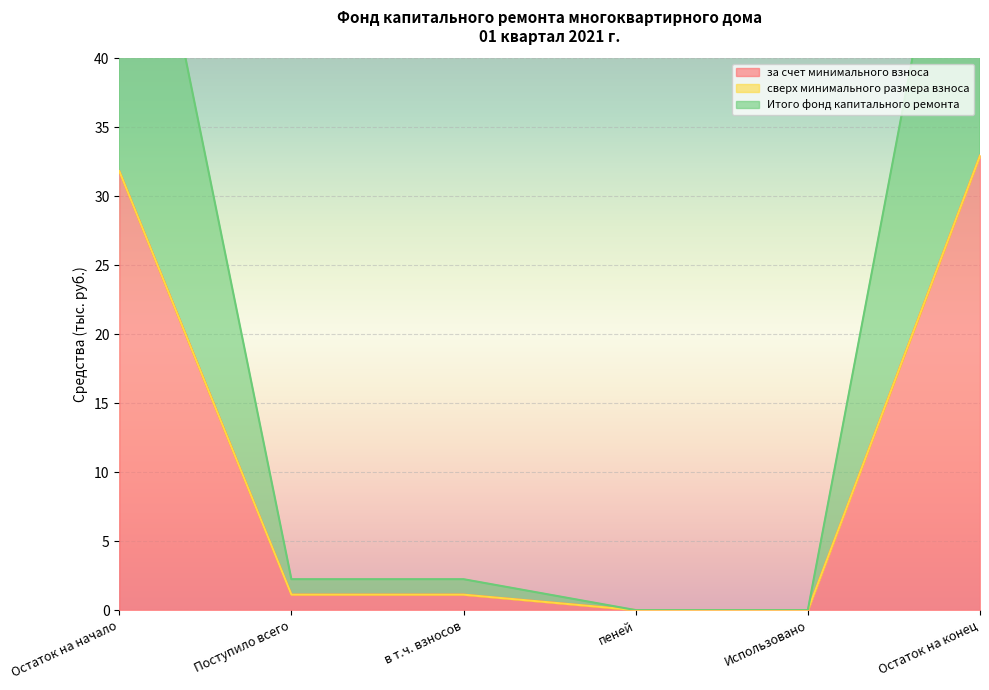

What is the highest value of the за счет минимального взноса series?

32.9